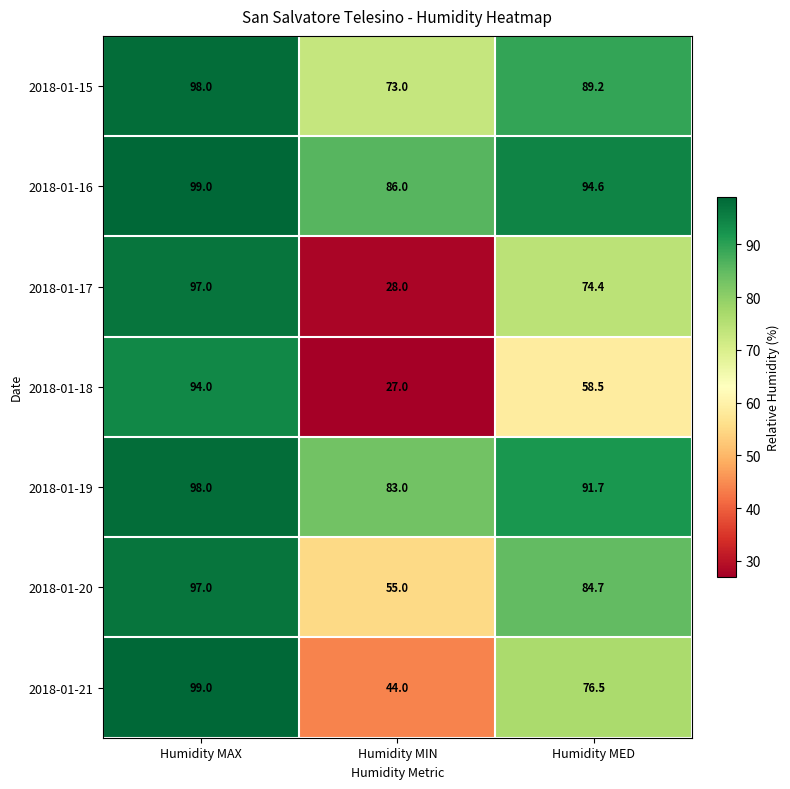

Rank the categories by 2018-01-16 value from lowest to highest.

Humidity MIN, Humidity MED, Humidity MAX